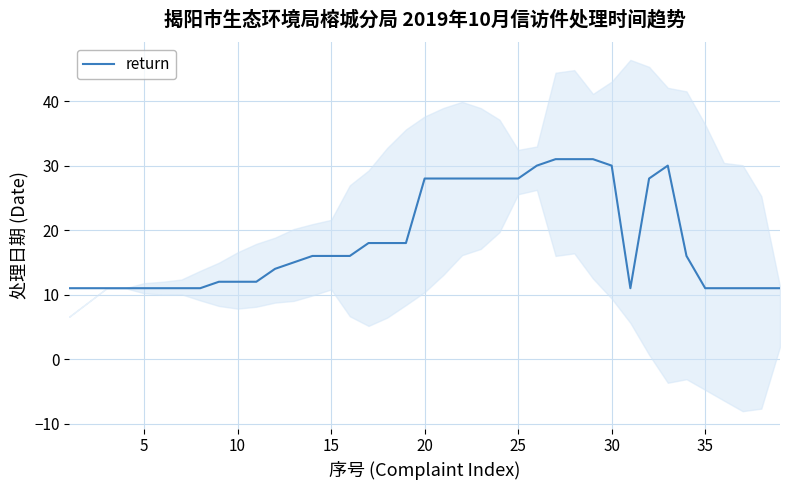

Count the number of values greater than 16.

16